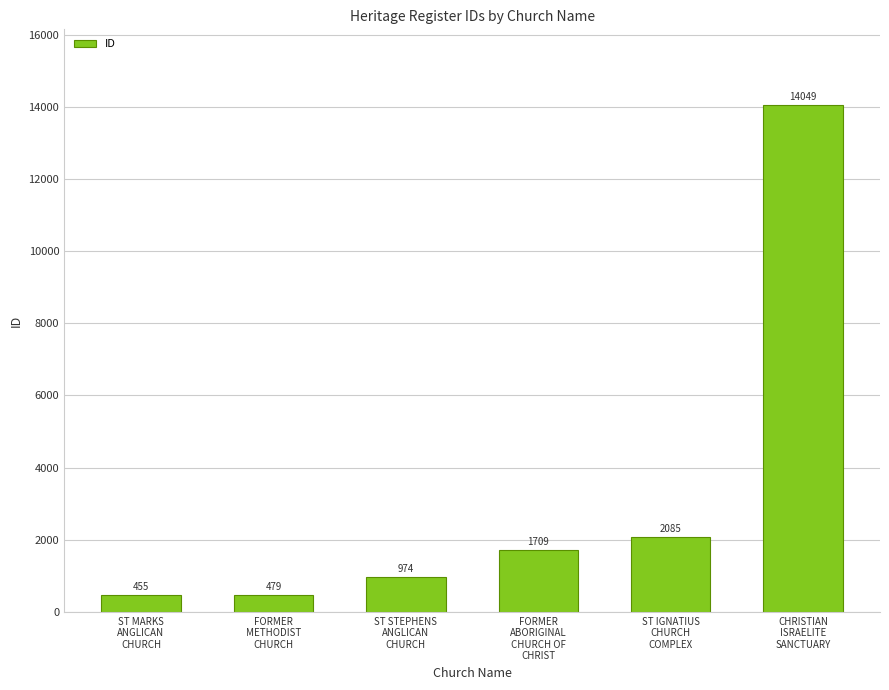

What value does the data have at CHRISTIAN
ISRAELITE
SANCTUARY, to the nearest 50?

14050